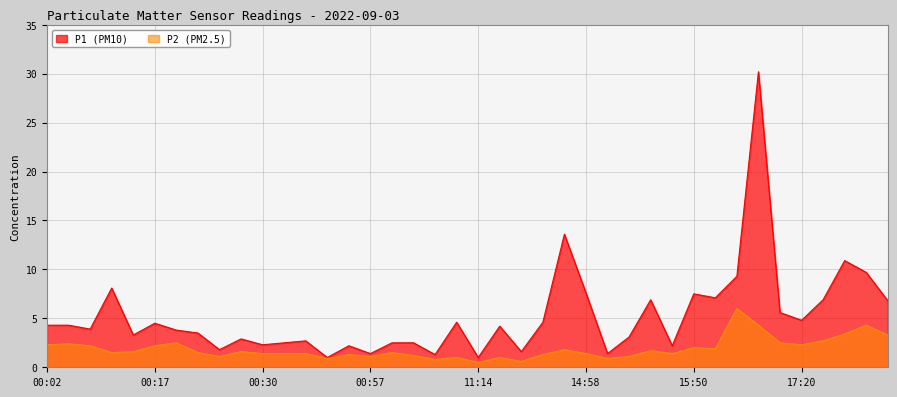

True or false: P2 and P1 cross at least once.

False